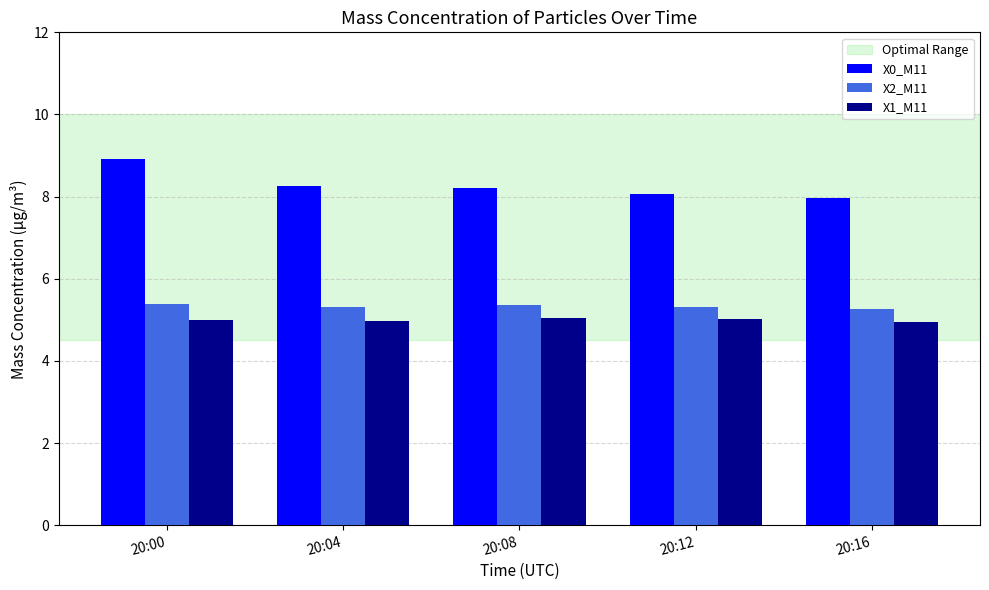

The X2_M11 series shows 8.0 at 20:00. True or false?

False